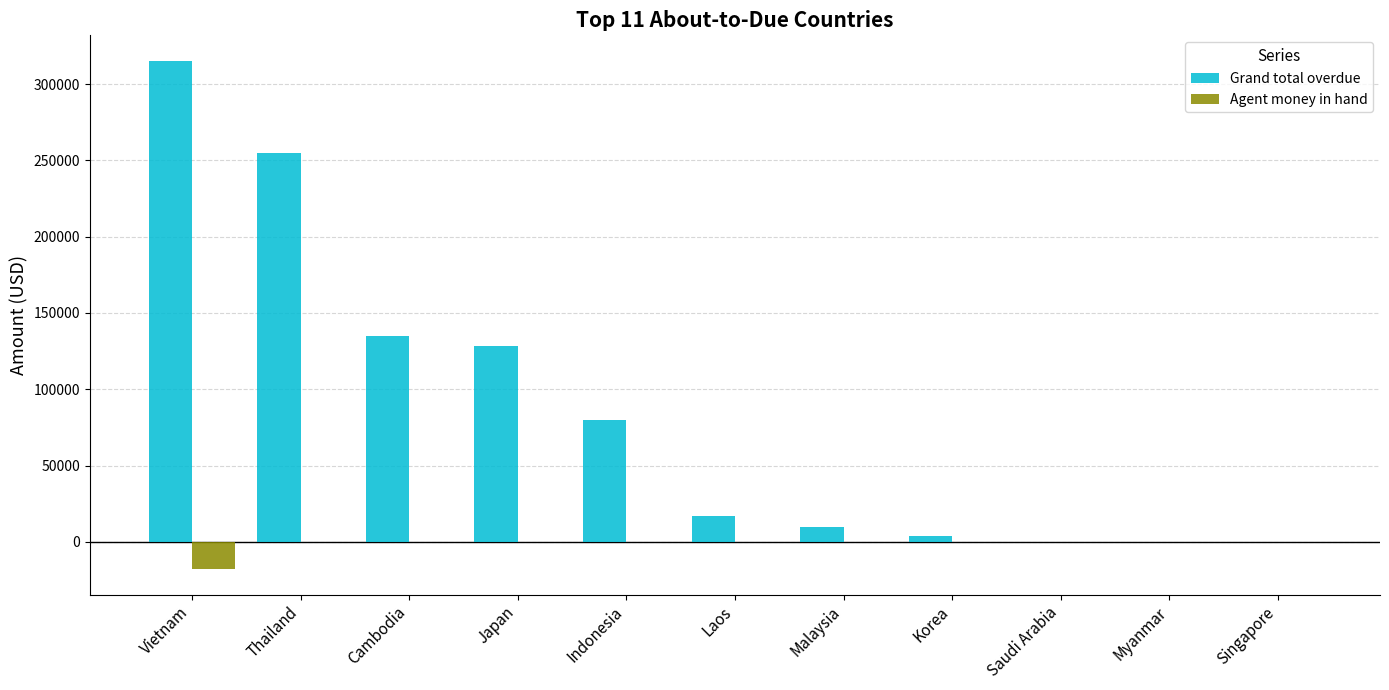

What value does the Grand total overdue series have at Laos?

16801.0